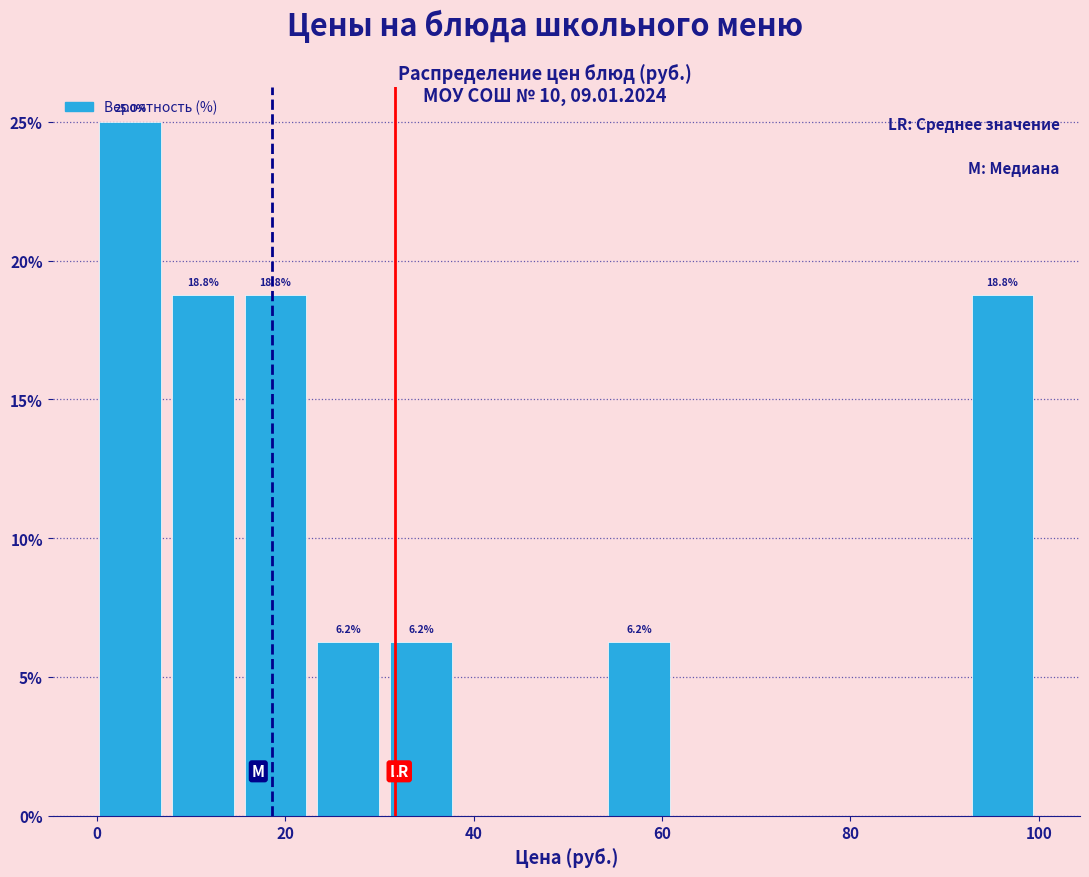

Read against the x-axis, roughly where is the centre of the tallest bar?

4